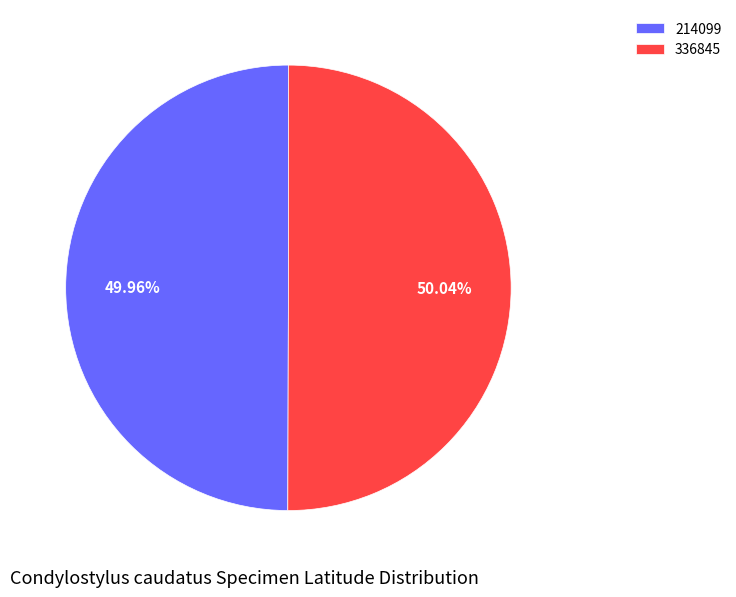

Is there any slice that represents more than half of the pie?

Yes